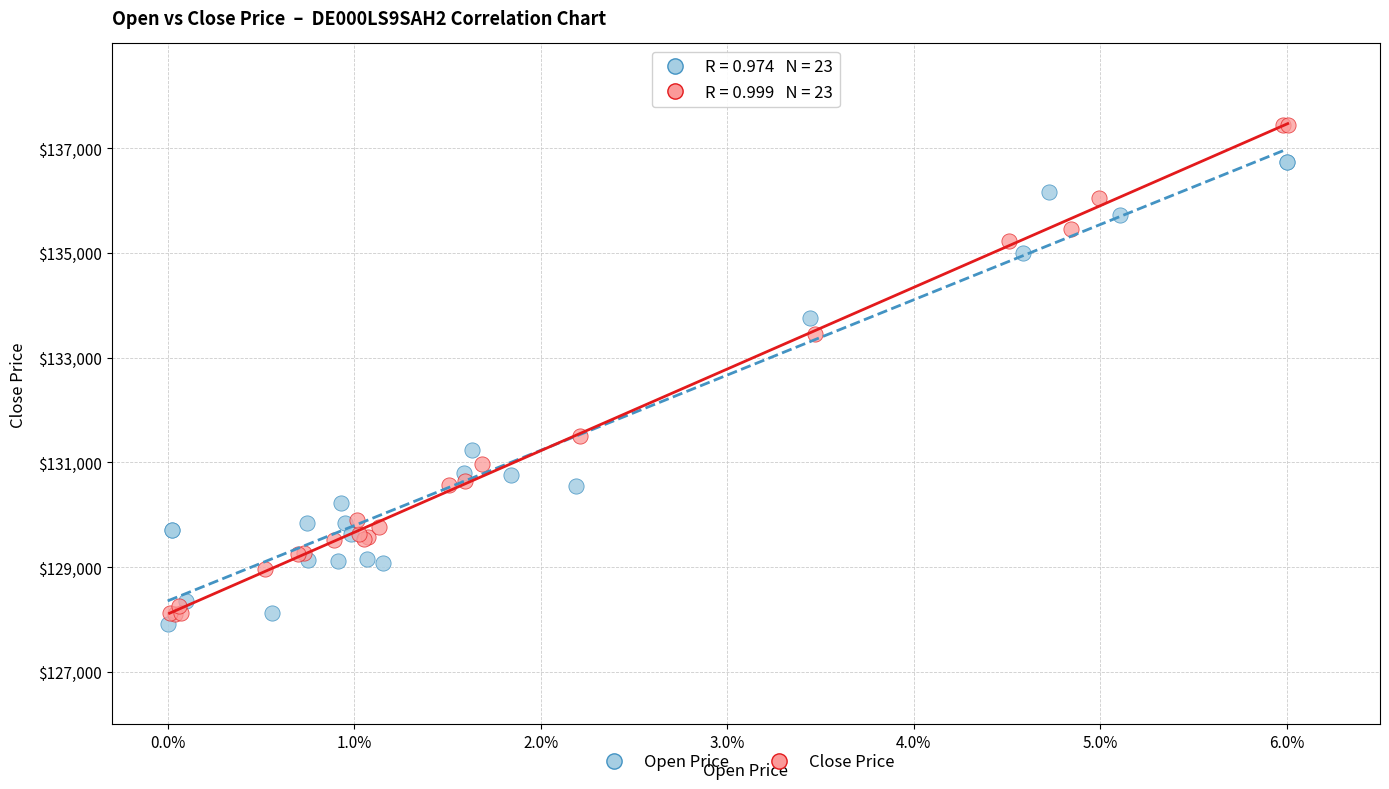

Which series reaches the maximum Y coordinate?

Close Price